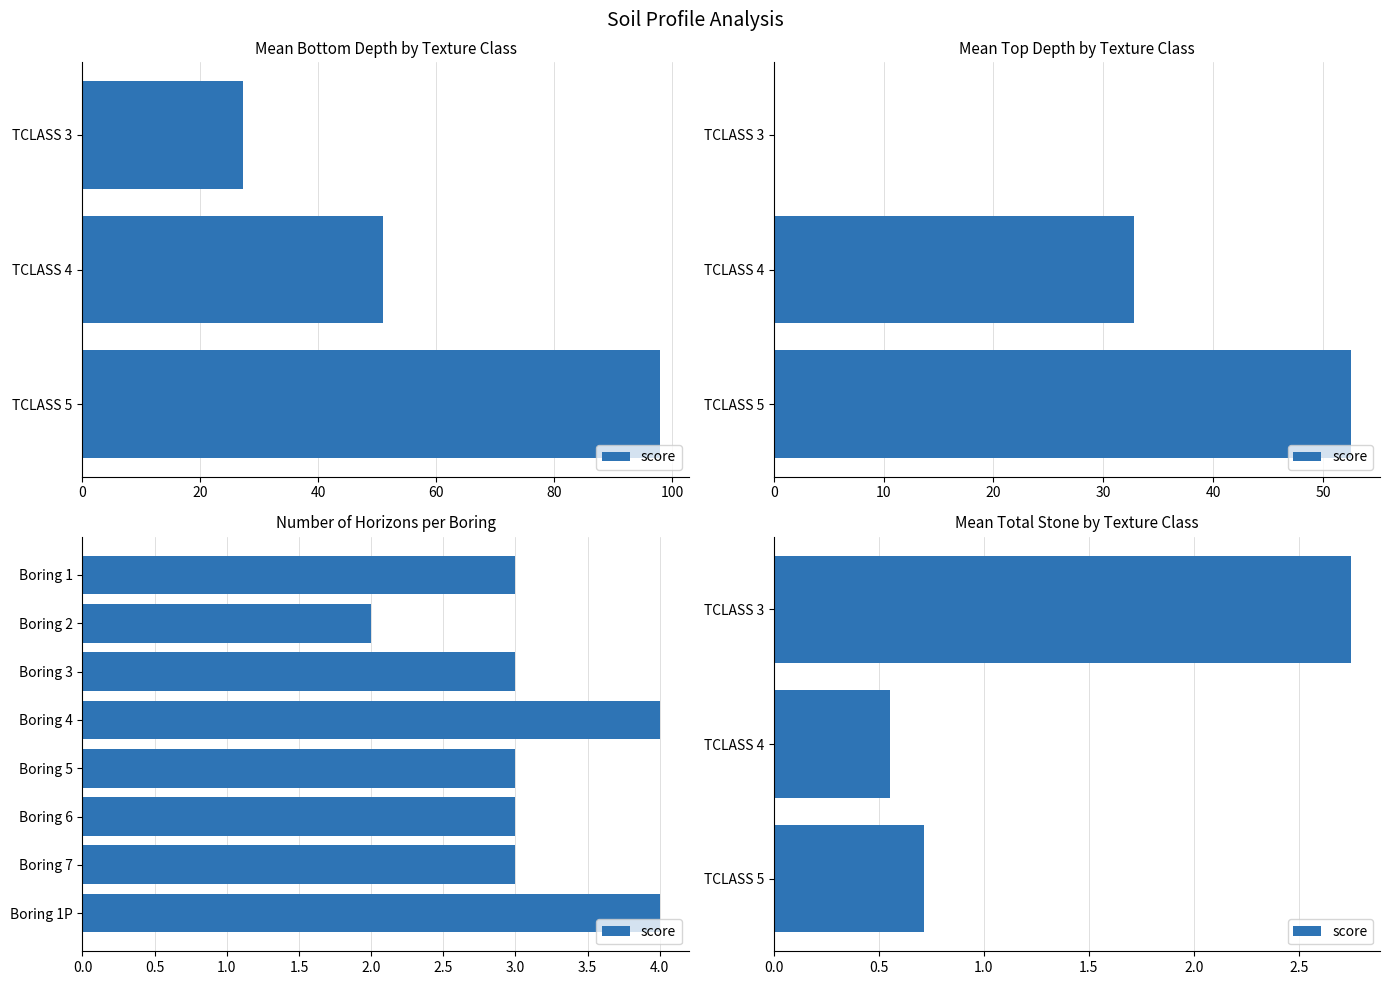

What is the sum of all values?

4.0